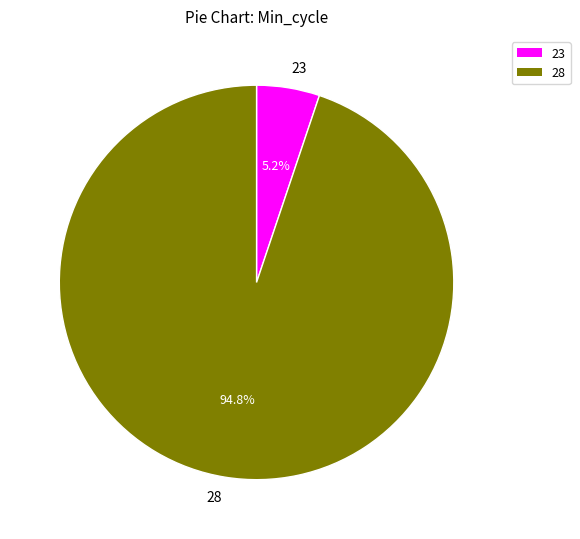

Which has a higher value, 23 or 28?

28